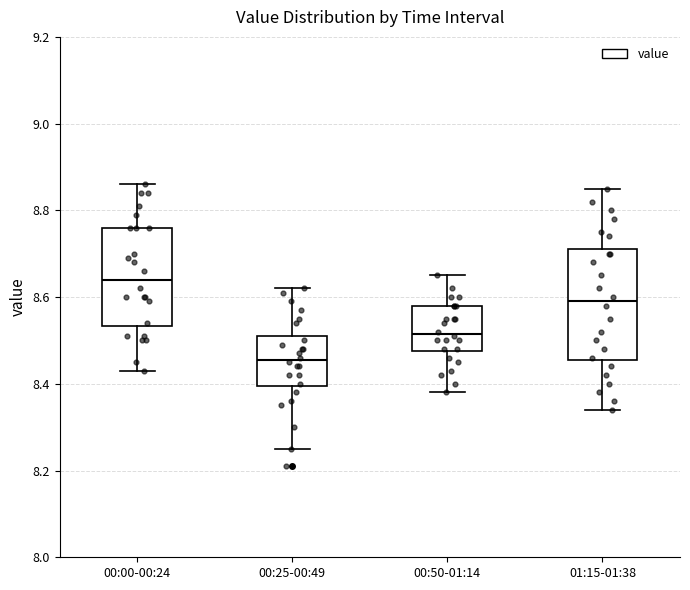

Reading left to right, read every box against the y-axis: the position of its median line, the range the box covers, and the ends of its whiskers. The values are not printed on the chart, so give them approximately, as read against the axis.

00:00-00:24: median 8.64, box 8.54 to 8.76, whiskers 8.44 to 8.86
00:25-00:49: median 8.46, box 8.40 to 8.52, whiskers 8.26 to 8.62
00:50-01:14: median 8.52, box 8.48 to 8.58, whiskers 8.38 to 8.66
01:15-01:38: median 8.60, box 8.46 to 8.72, whiskers 8.34 to 8.86